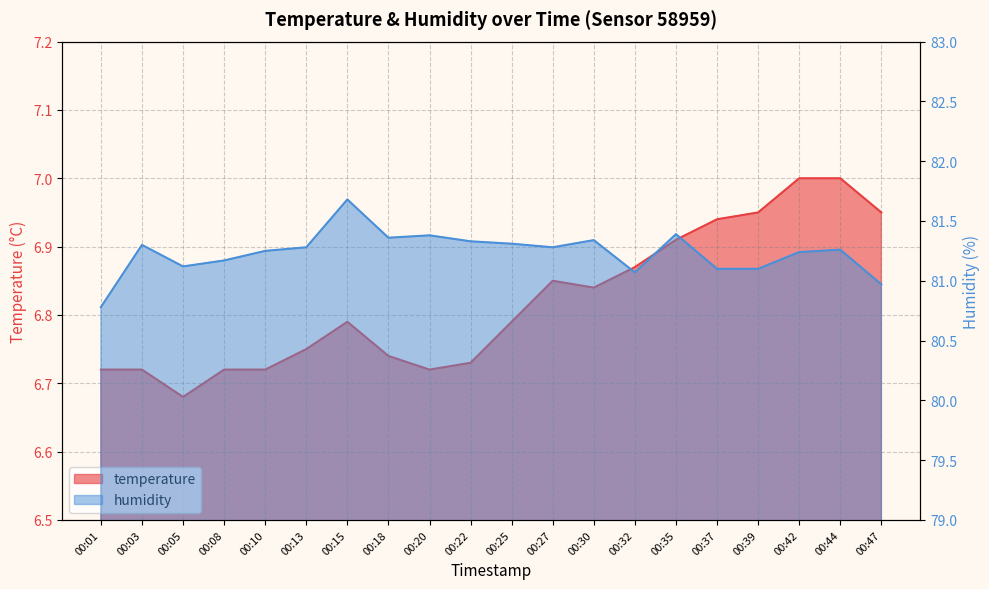

Rank the series at 00:03 from highest to lowest value.

humidity, temperature